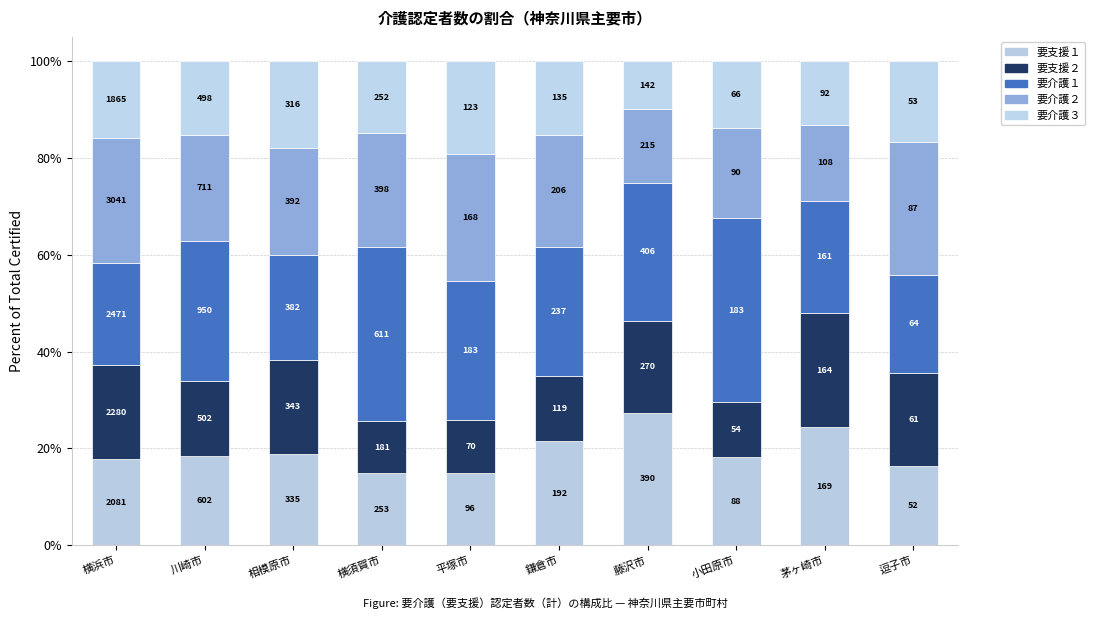

True or false: 要介護１ has a value of 23.2 at 茅ヶ崎市.

True